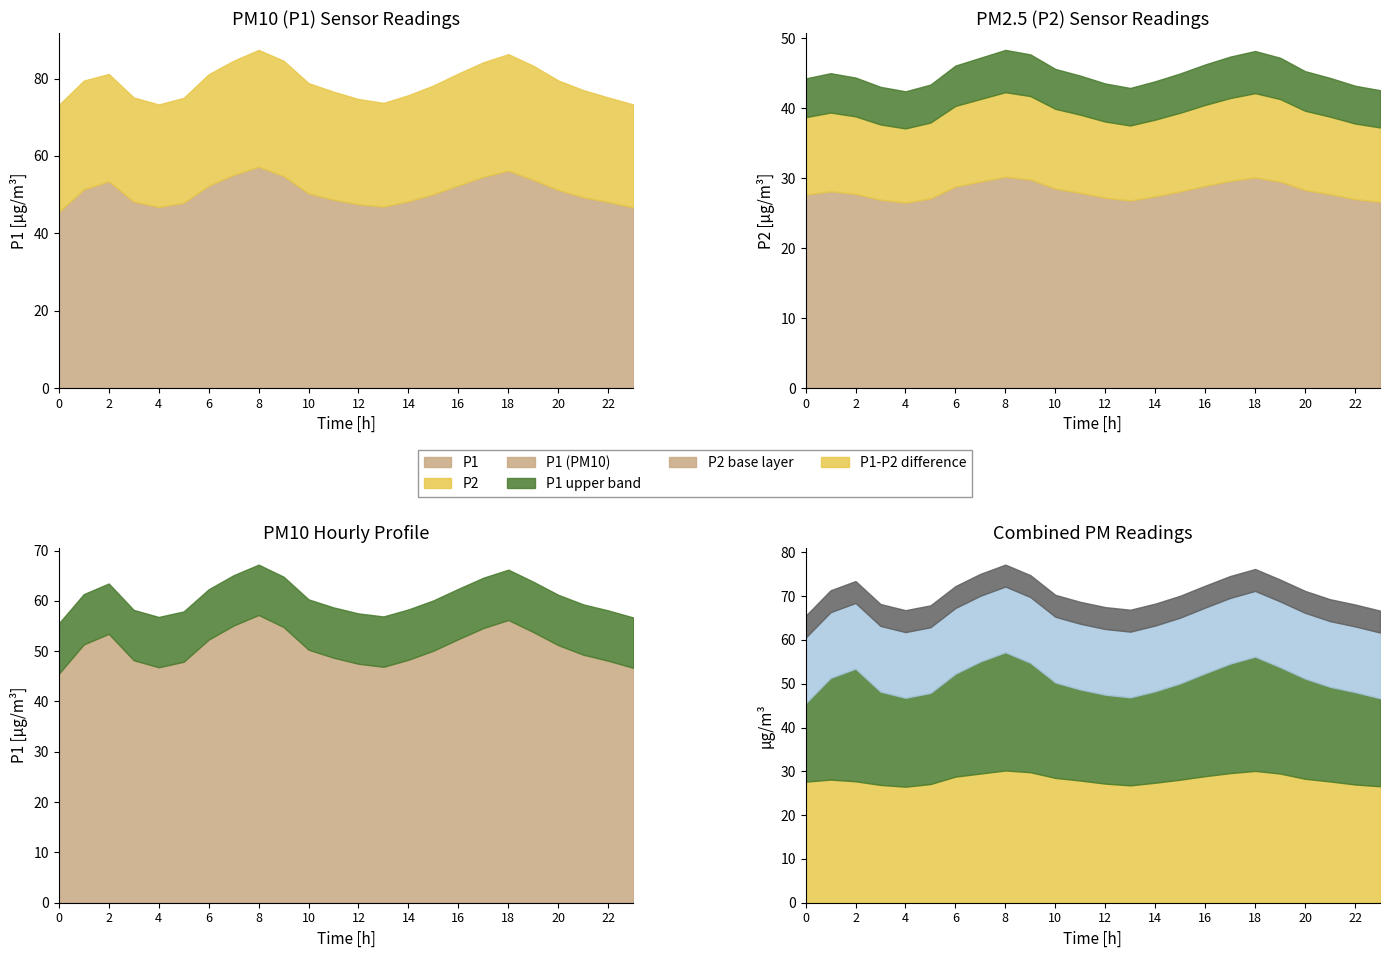

Between 20:00 and 22:00, which series saw the biggest shift?

P1